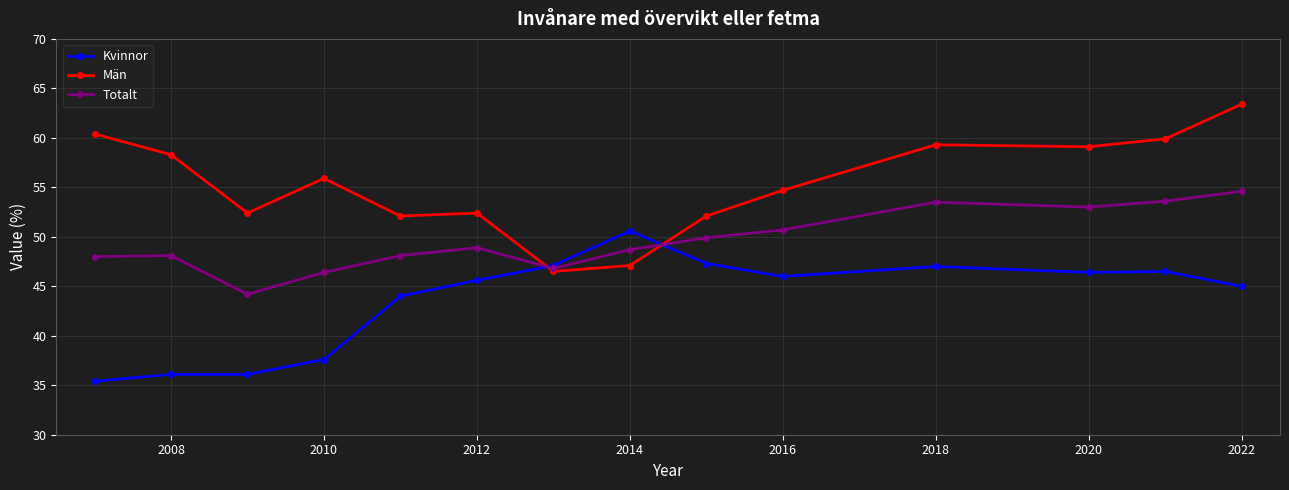

What is the value of the Kvinnor point at the 11th from the left?

47.0